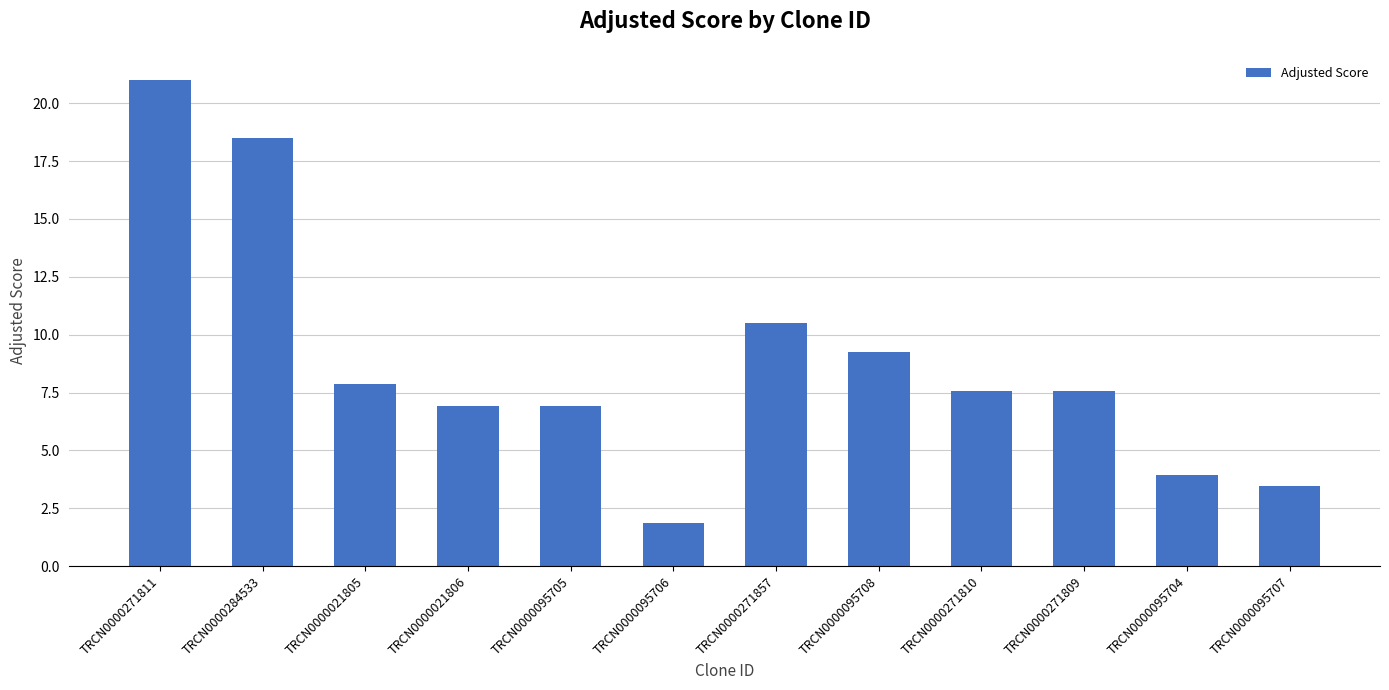

What is the label of the 9th bar from the right?

TRCN0000021806